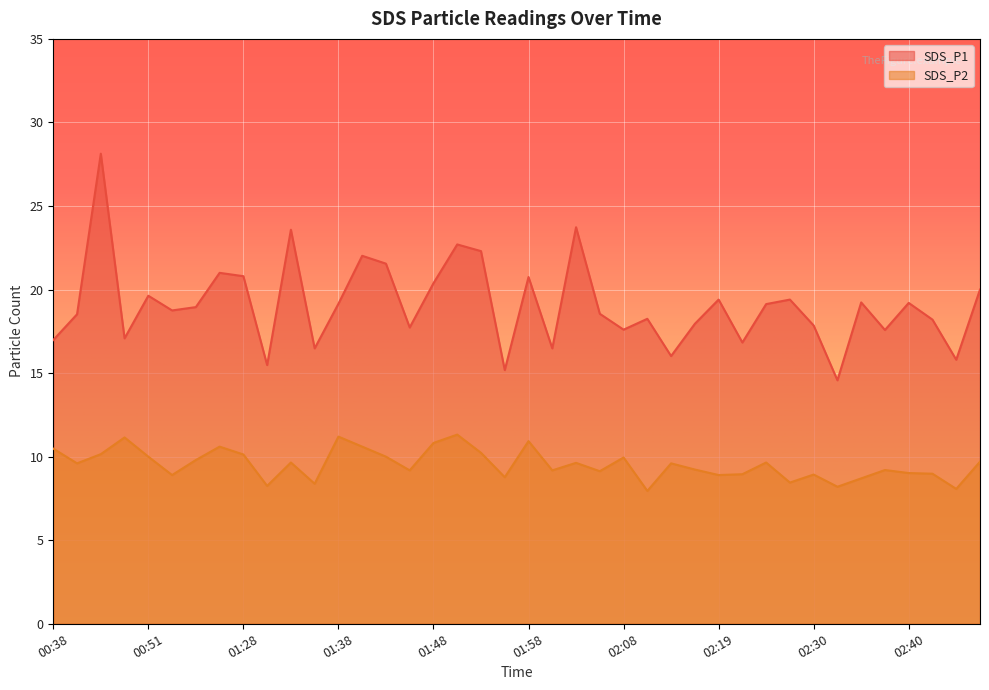

What is the label of the 3rd point from the left?

00:43